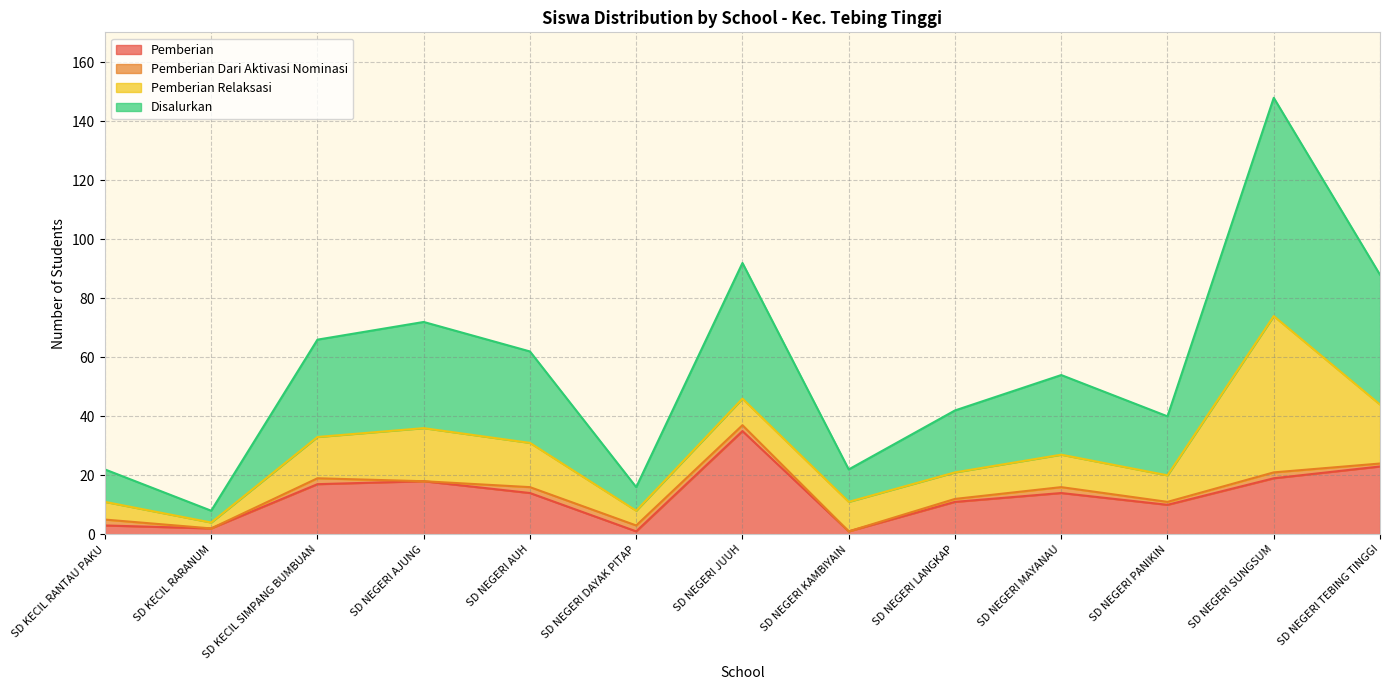

What is the label of the 5th point from the left?

SD NEGERI AUH